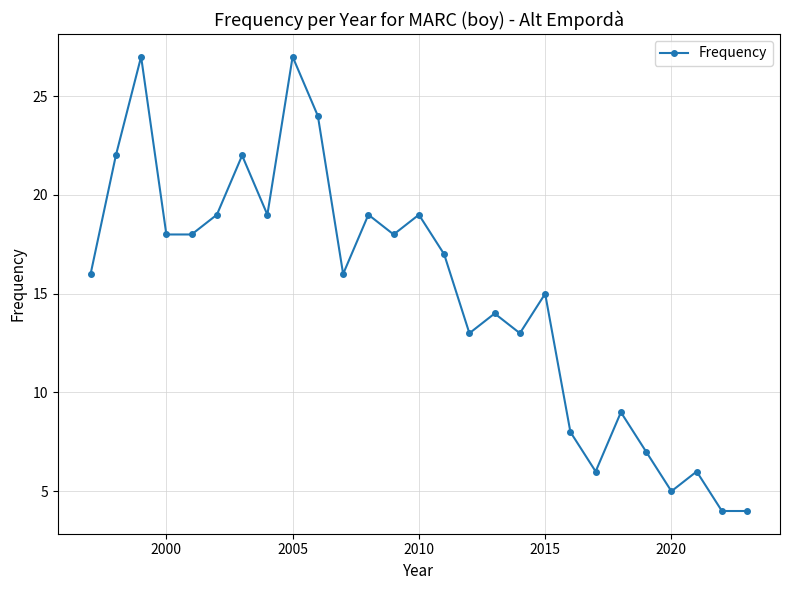

What is the value of the 1st point from the left?

16